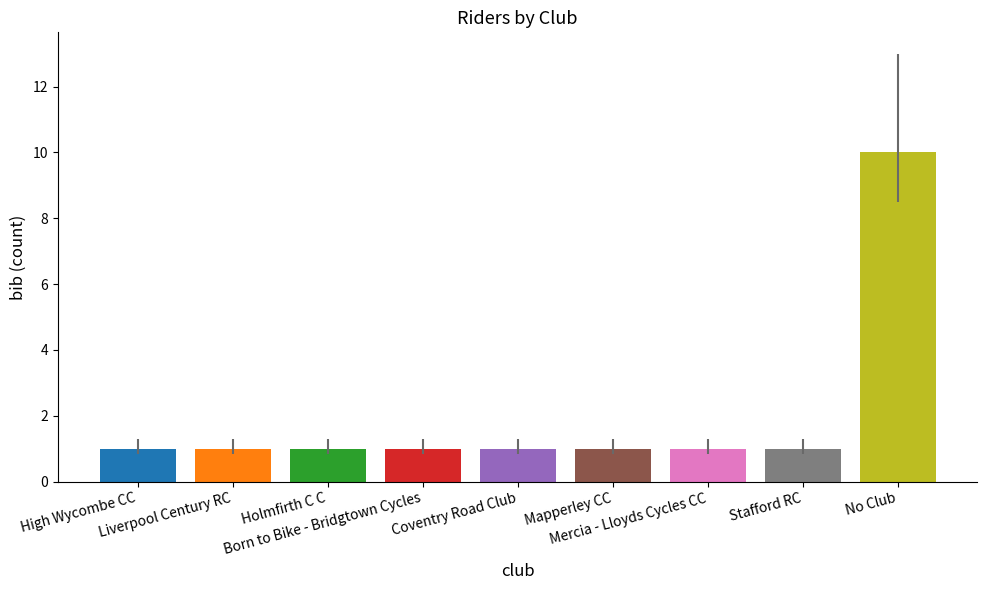

What is the change in value from Coventry Road Club to No Club?

+9